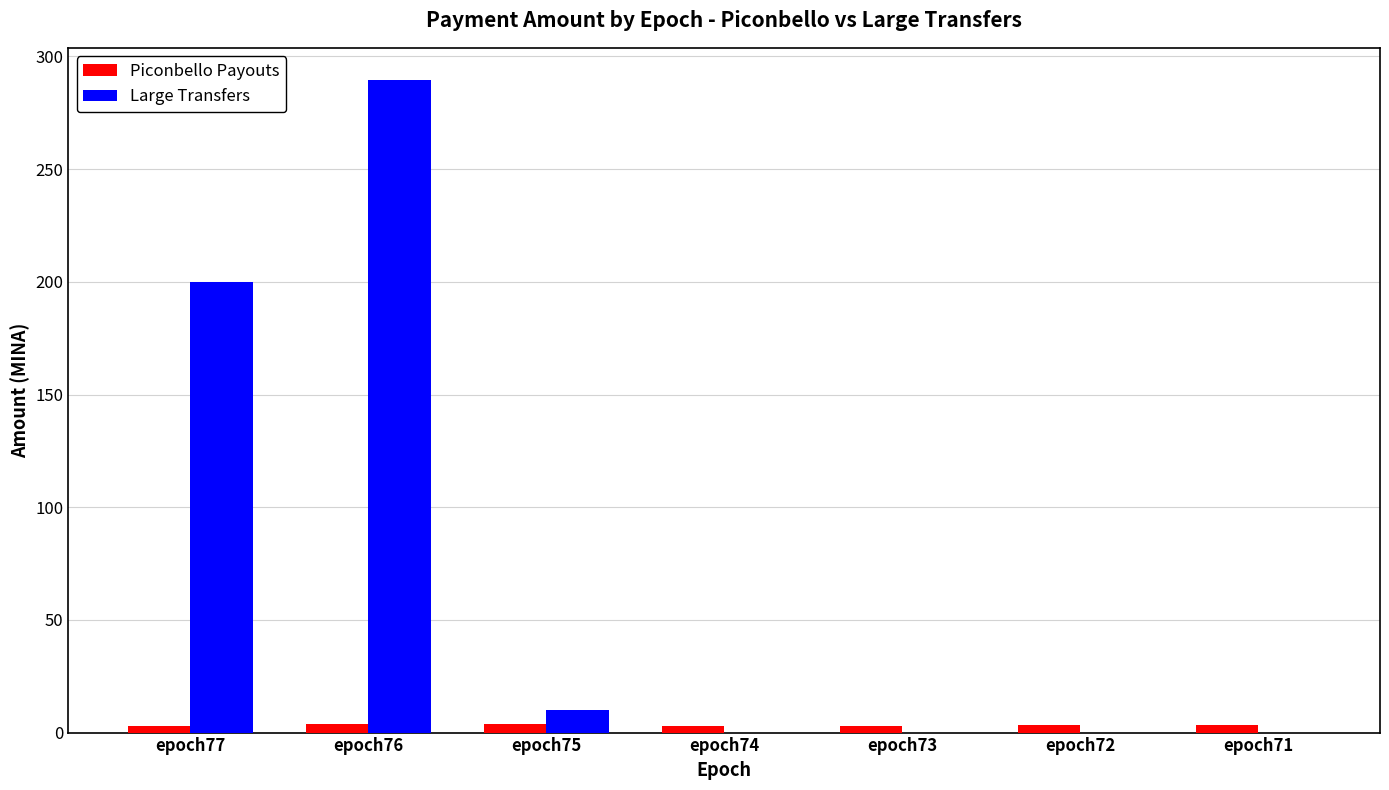

Which series has the largest total across all categories?

Large Transfers